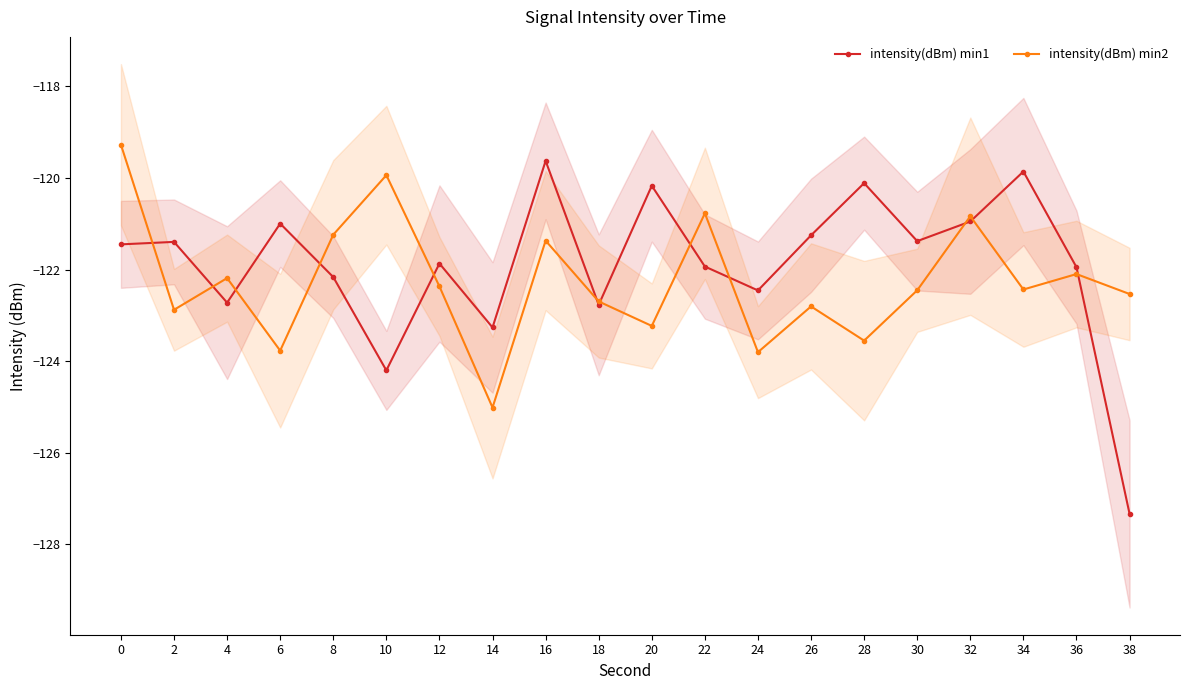

Which series changed the most between 4 and 34?

intensity(dBm) min1